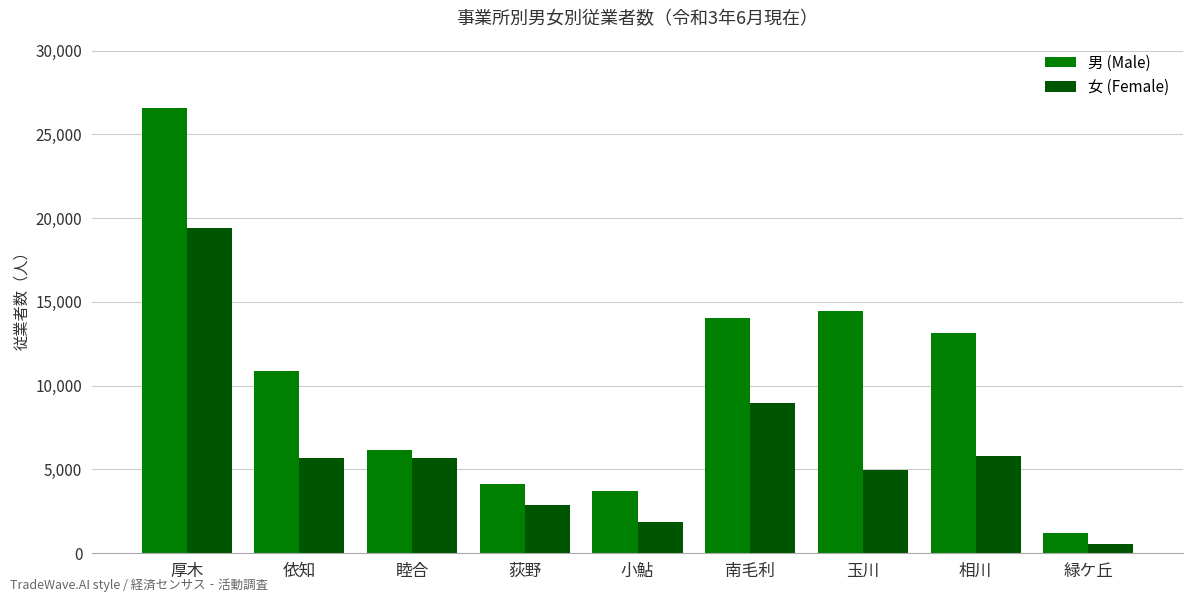

What is the total value across all series at 睦合?

11867